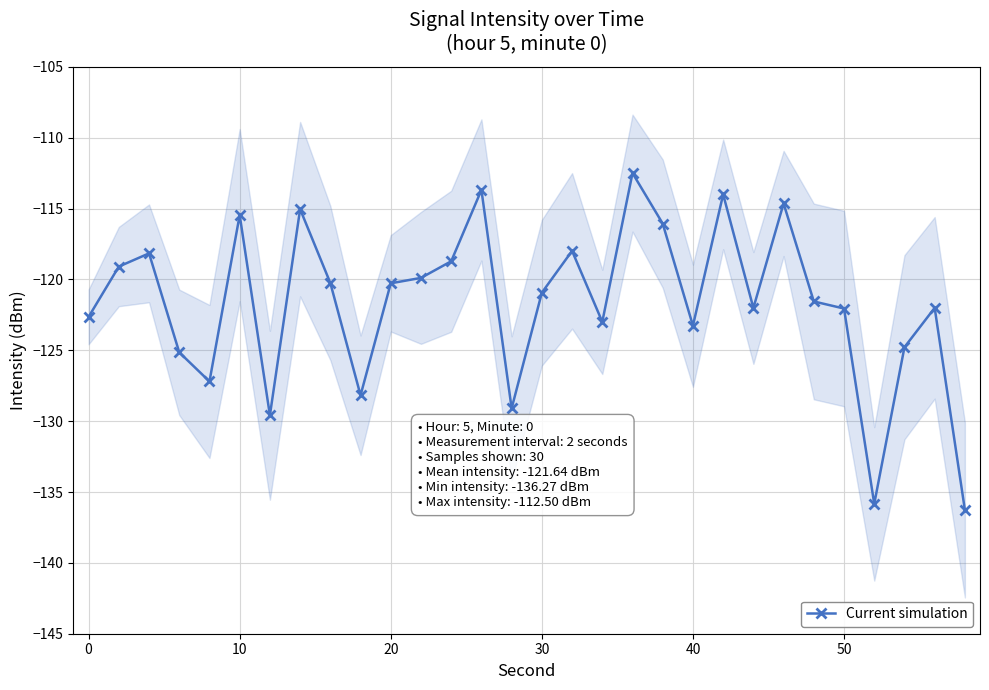

True or false: Current simulation has more than 1 points higher than both neighbors.

True